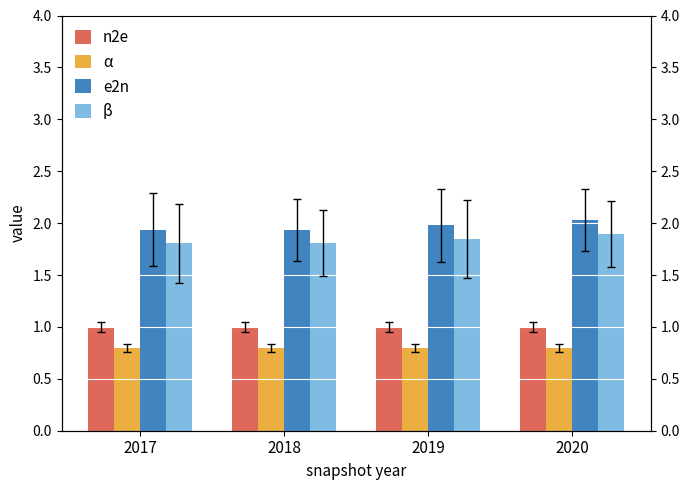

Which label corresponds to the largest value in the chart?

2020